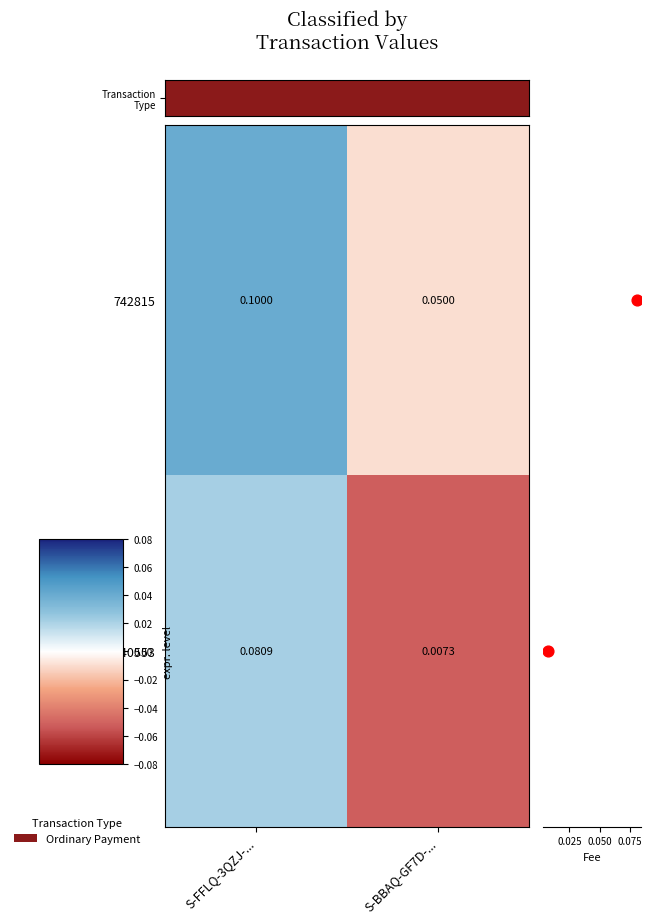

List the series in order of their peak value, highest first.

Transaction Type, 740553